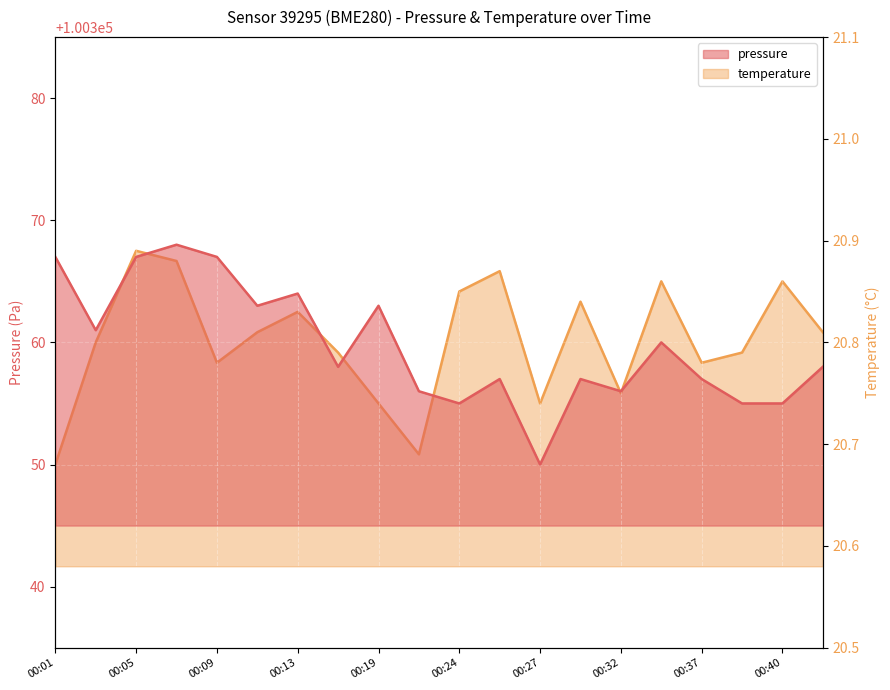

Reading right to left, what are all the values shown in this chart?

pressure: 100358.0	100355.0	100355.0	100357.0	100360.0	100356.0	100357.0	100350.0	100357.0	100355.0	100356.0	100363.0	100358.0	100364.0	100363.0	100367.0	100368.0	100367.0	100361.0	100367.0
temperature: 20.8	20.9	20.8	20.8	20.9	20.8	20.8	20.7	20.9	20.9	20.7	20.7	20.8	20.8	20.8	20.8	20.9	20.9	20.8	20.7